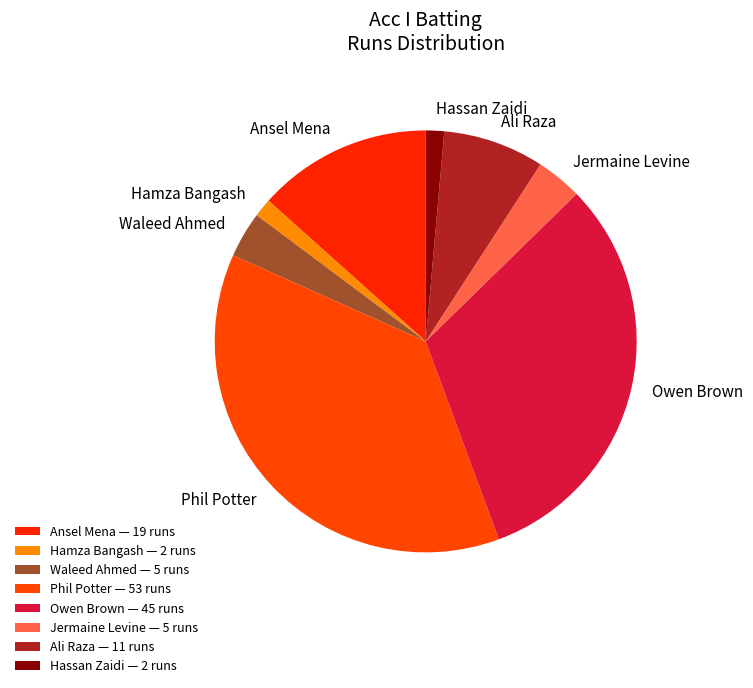

How many slices are in this pie chart?

8